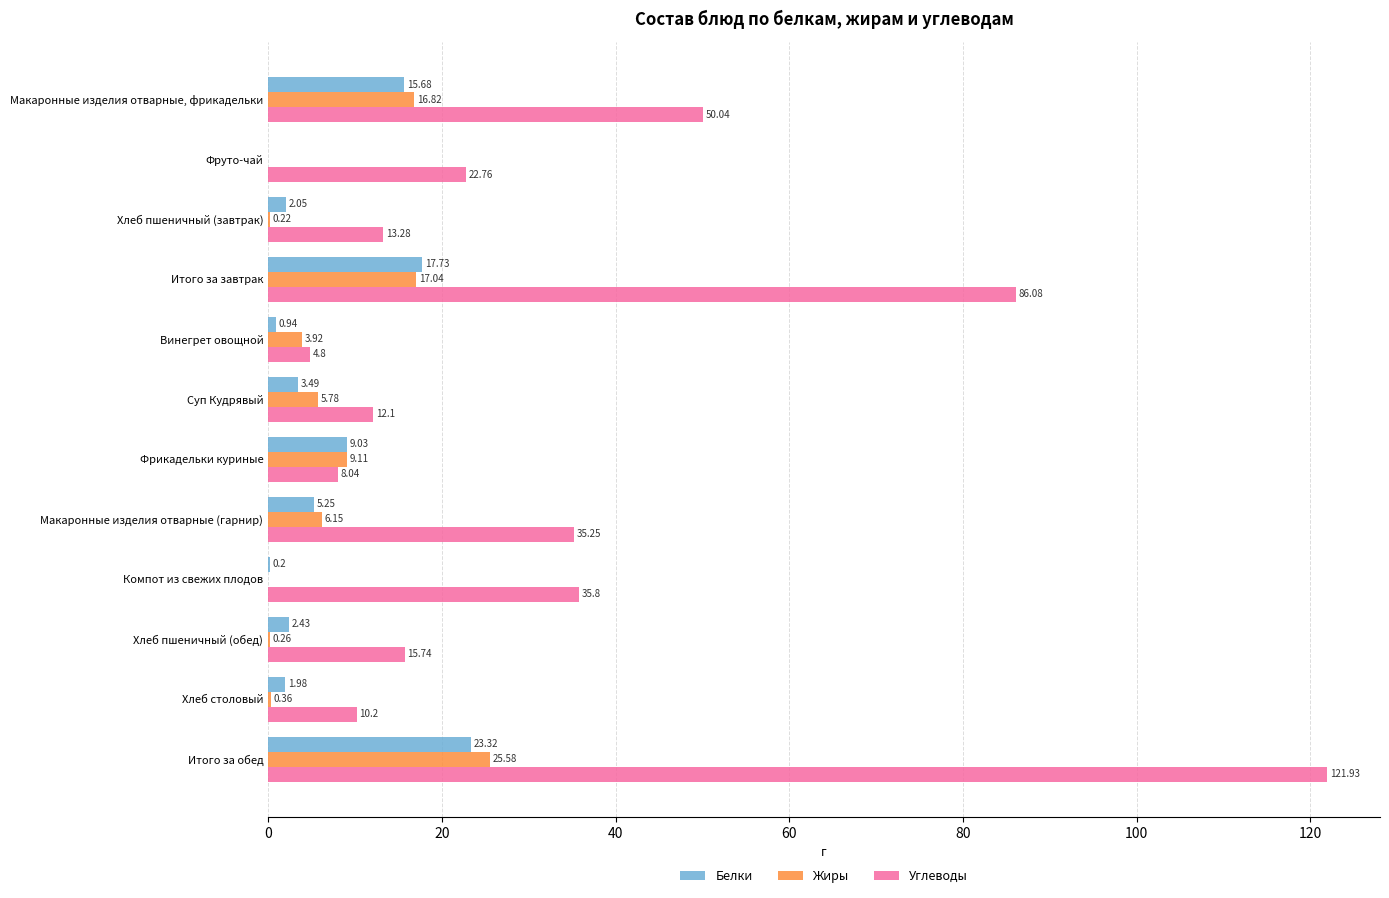

Count the number of categories in the chart.

12